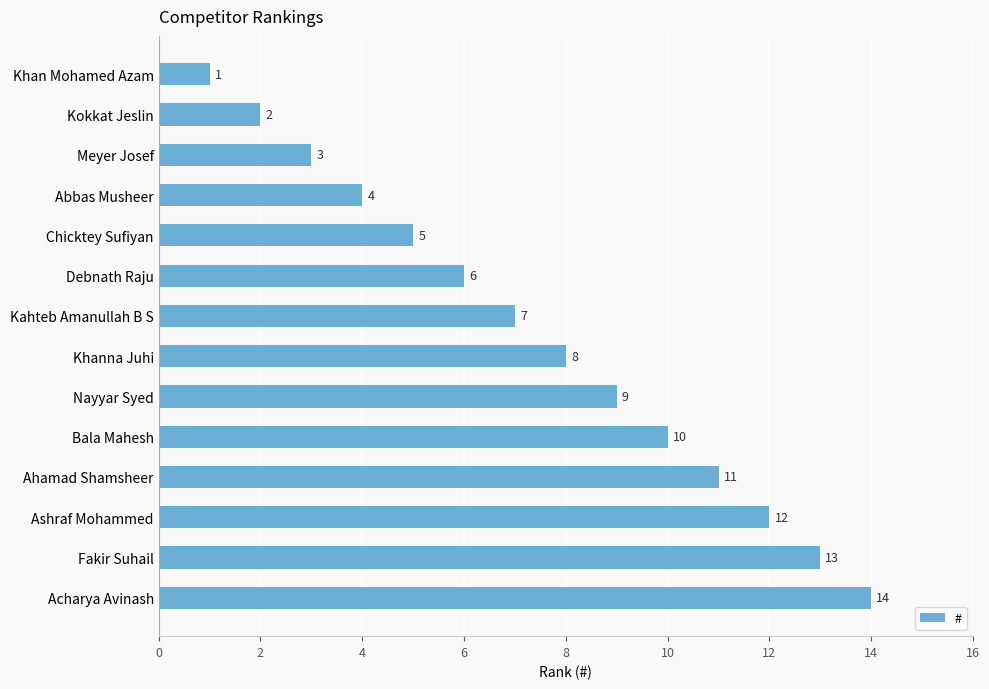

At which label is the value closest to 7?

Kahteb Amanullah B S